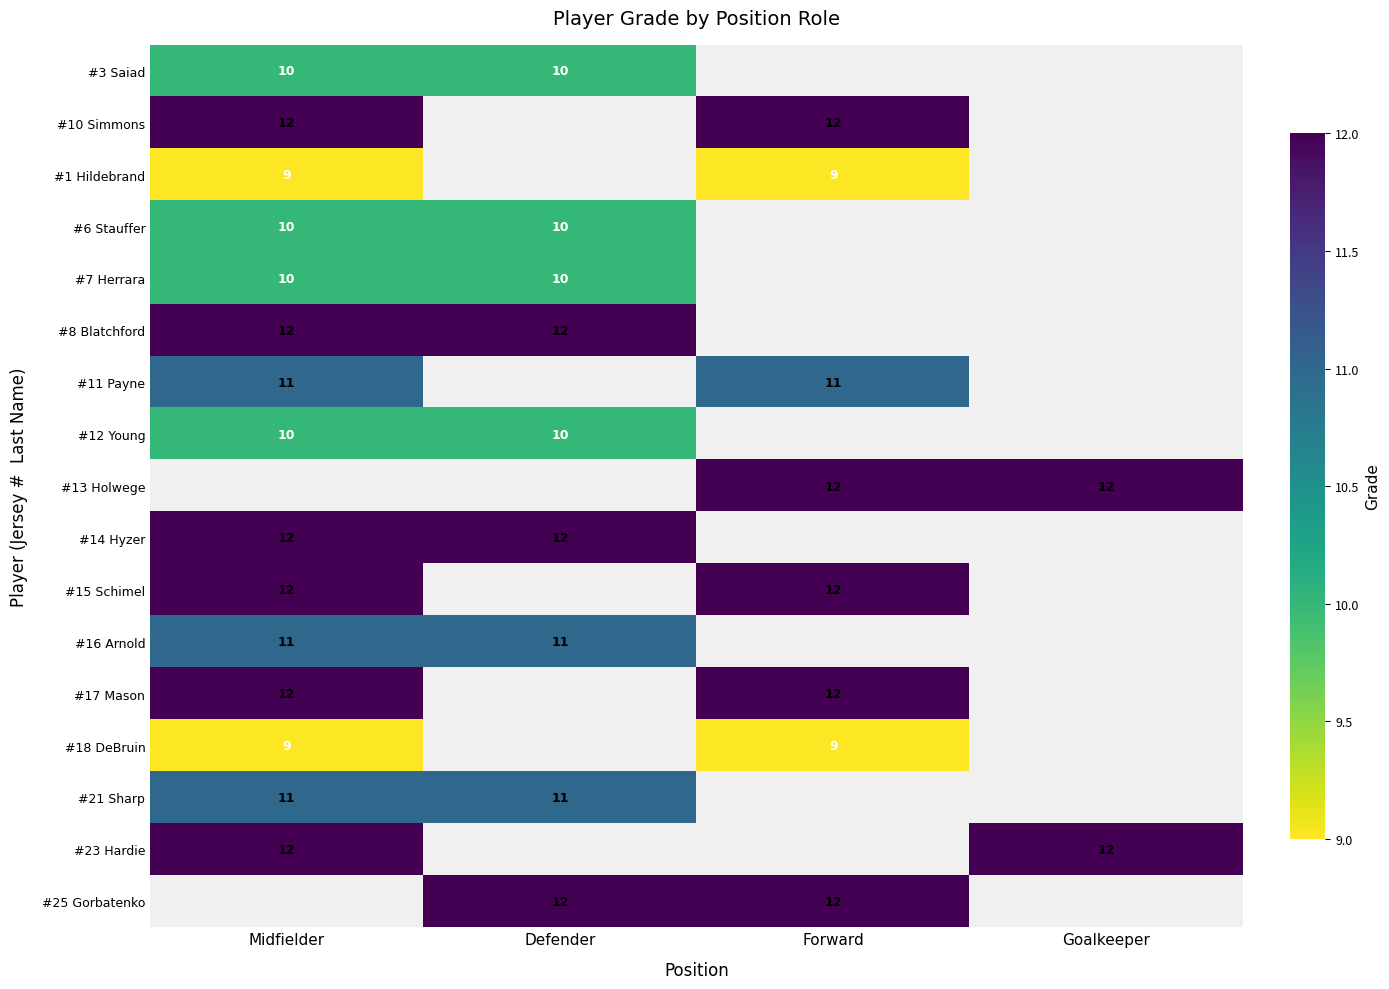

What is the spread (max minus min) of values at Defender?

2.0